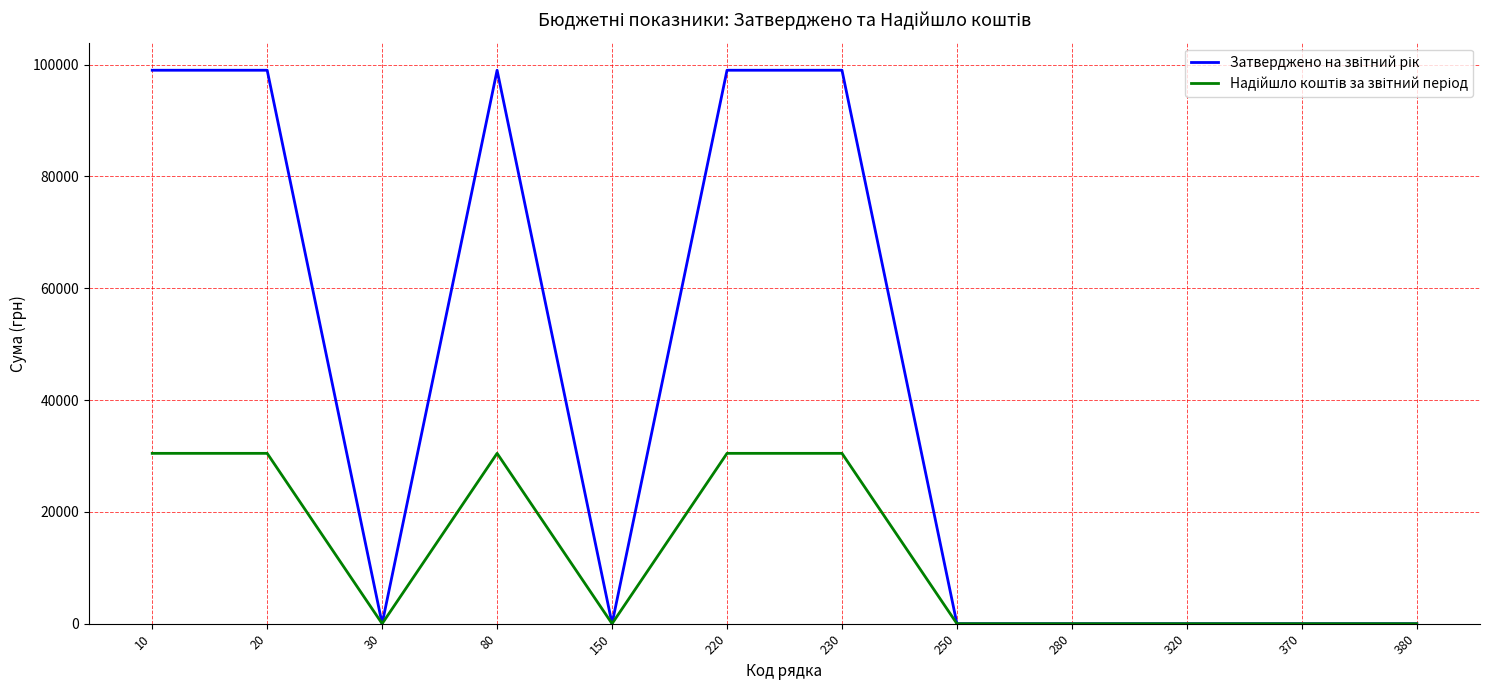

What is the greatest value displayed?

99000